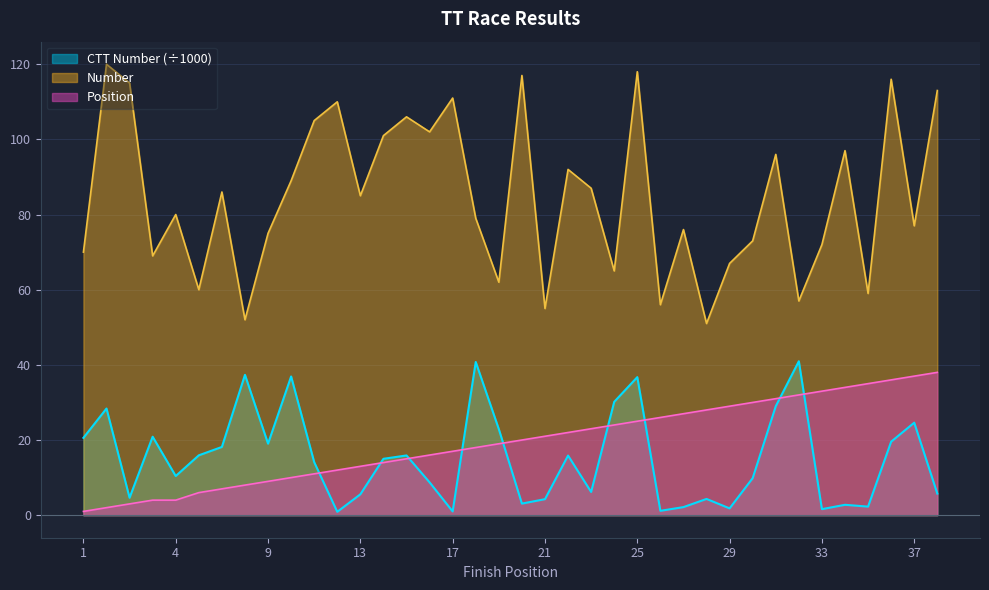

True or false: Number and CTT Number cross at least once.

False